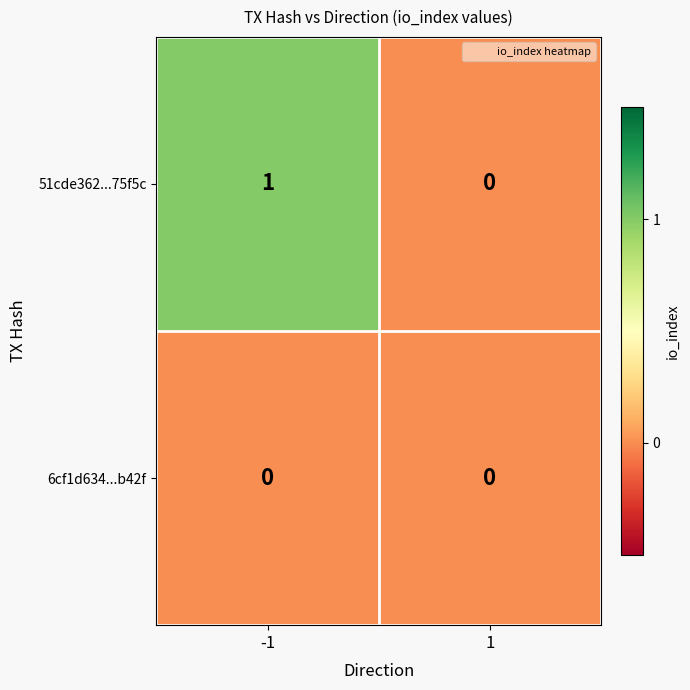

Which series has the largest total across all categories?

51cde362...75f5c